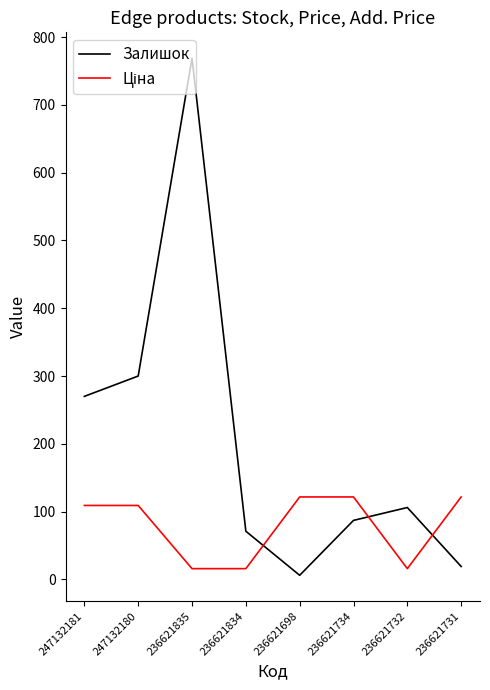

True or false: Залишок has a value of 300.0 at 247132180.

True